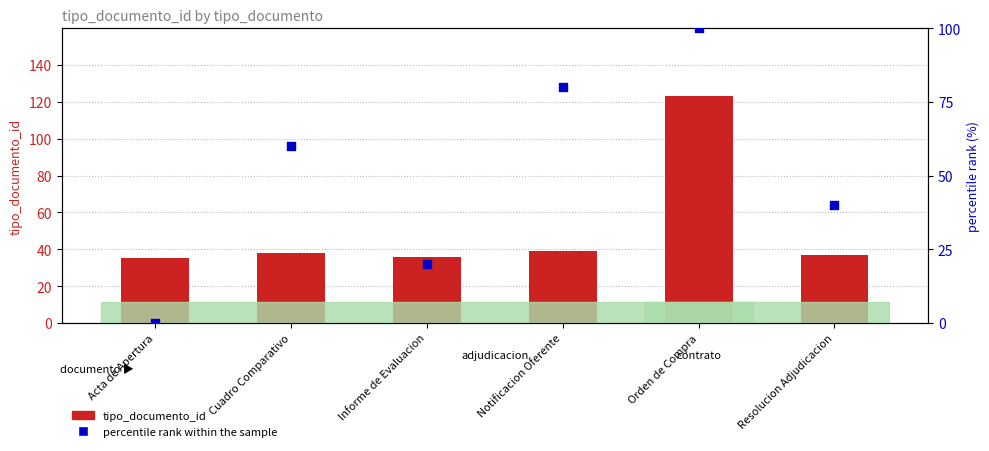

At which category is the sum across all series the highest?

Orden de Compra